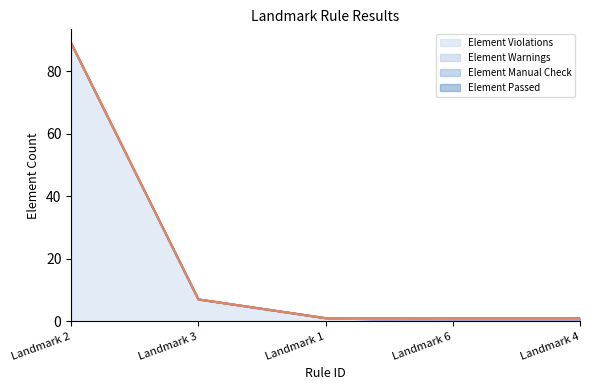

Which category has the lowest value across all series?

Landmark 6